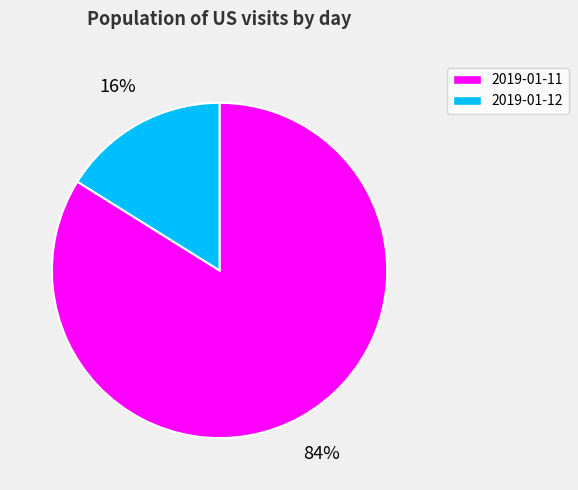

To the nearest percent, what is the combined percentage of 2019-01-11 and 2019-01-12?

100%